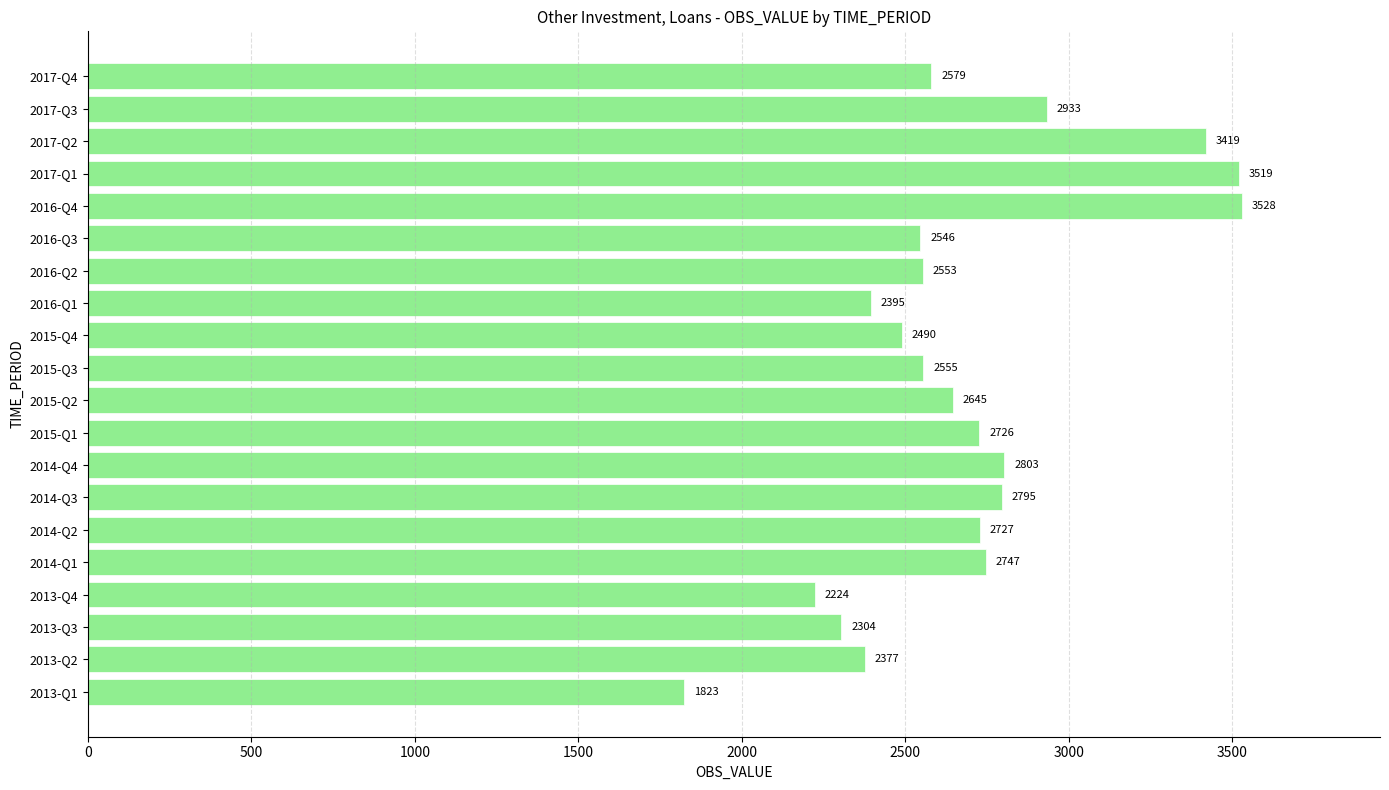

What is the minimum value shown in the chart?

1823